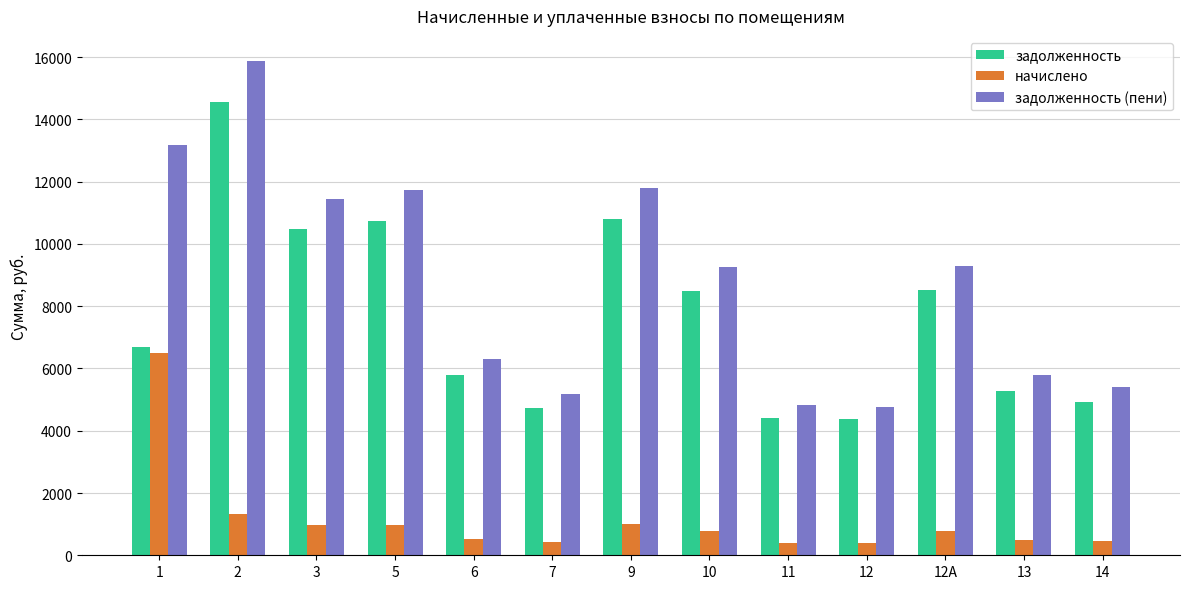

What is the total value across all series at 3?

22880.9